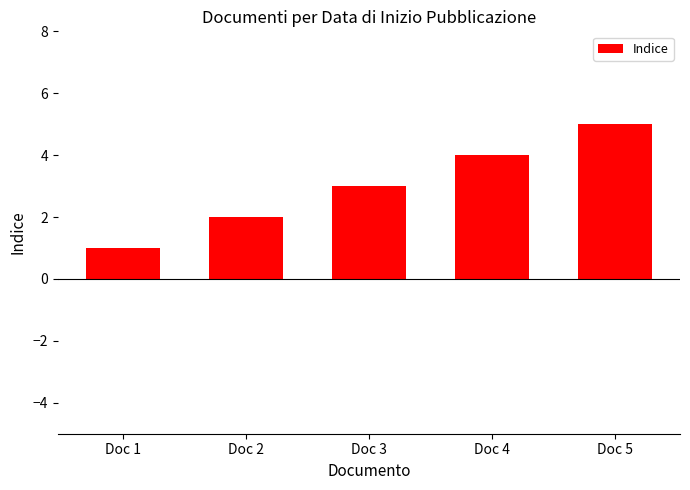

Reading left to right, list all the values displayed in this chart.

1	2	3	4	5